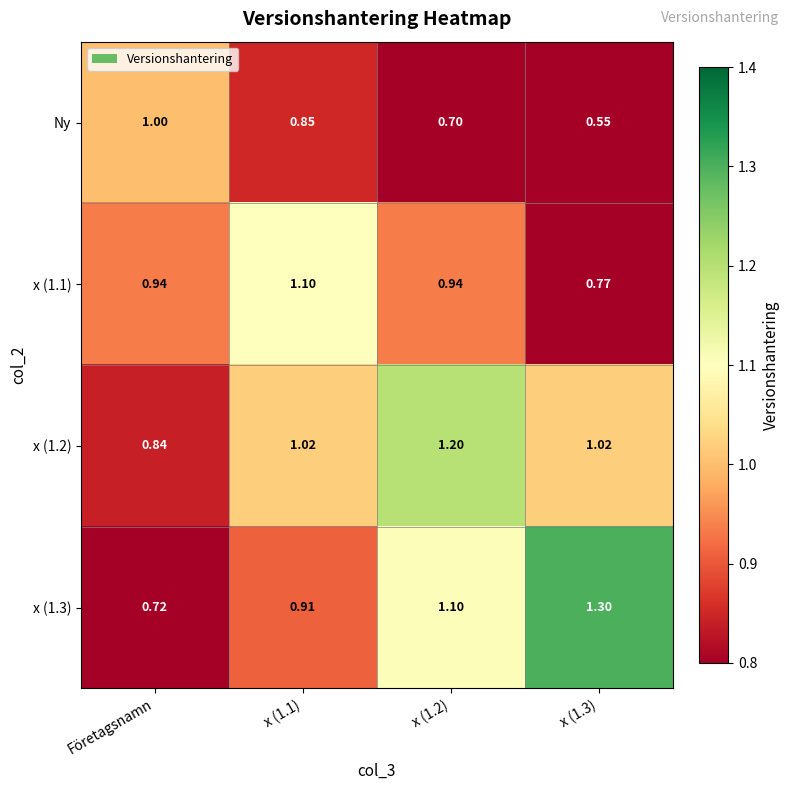

Is the value of x (1.2) at x (1.3) greater than the value of x (1.1) at x (1.1)?

No